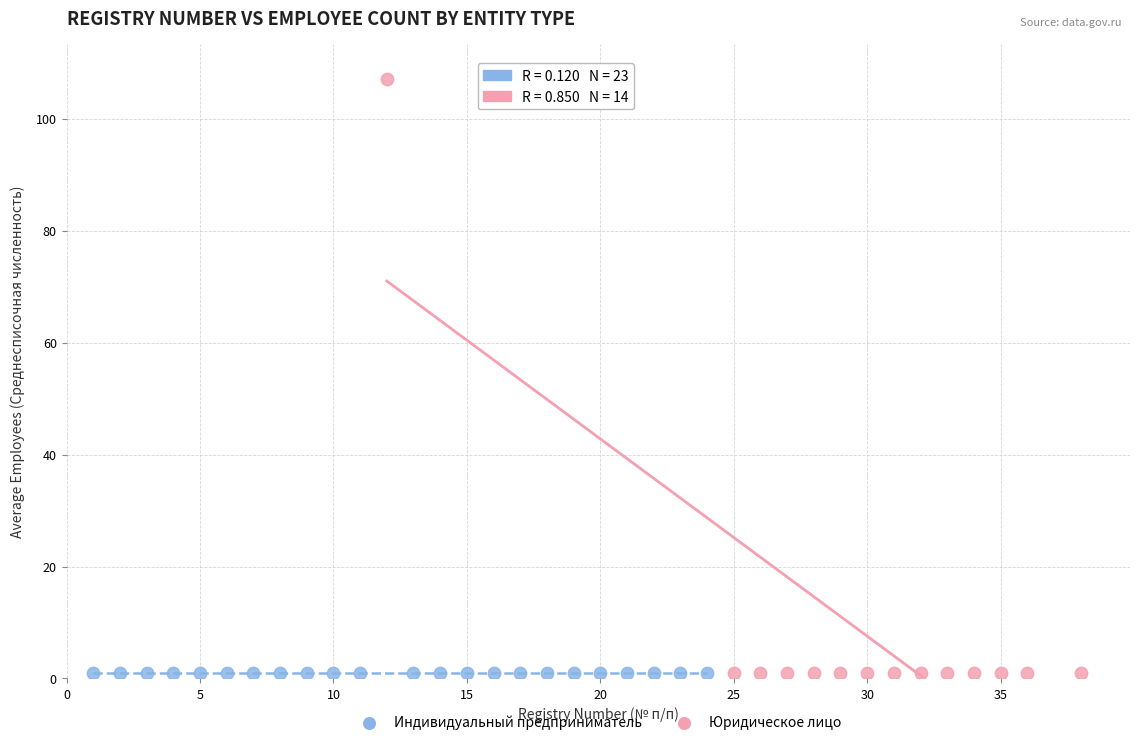

Which series contains the highest Y value?

Юридическое лицо